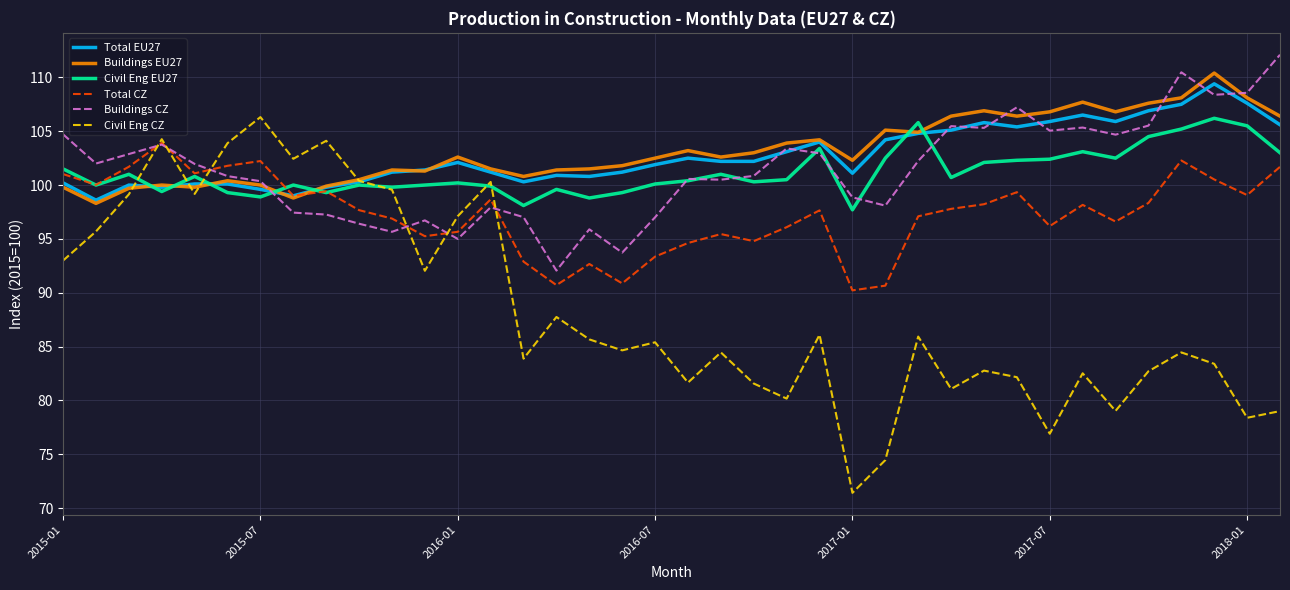

Which series has the widest spread of values?

Civil Eng CZ